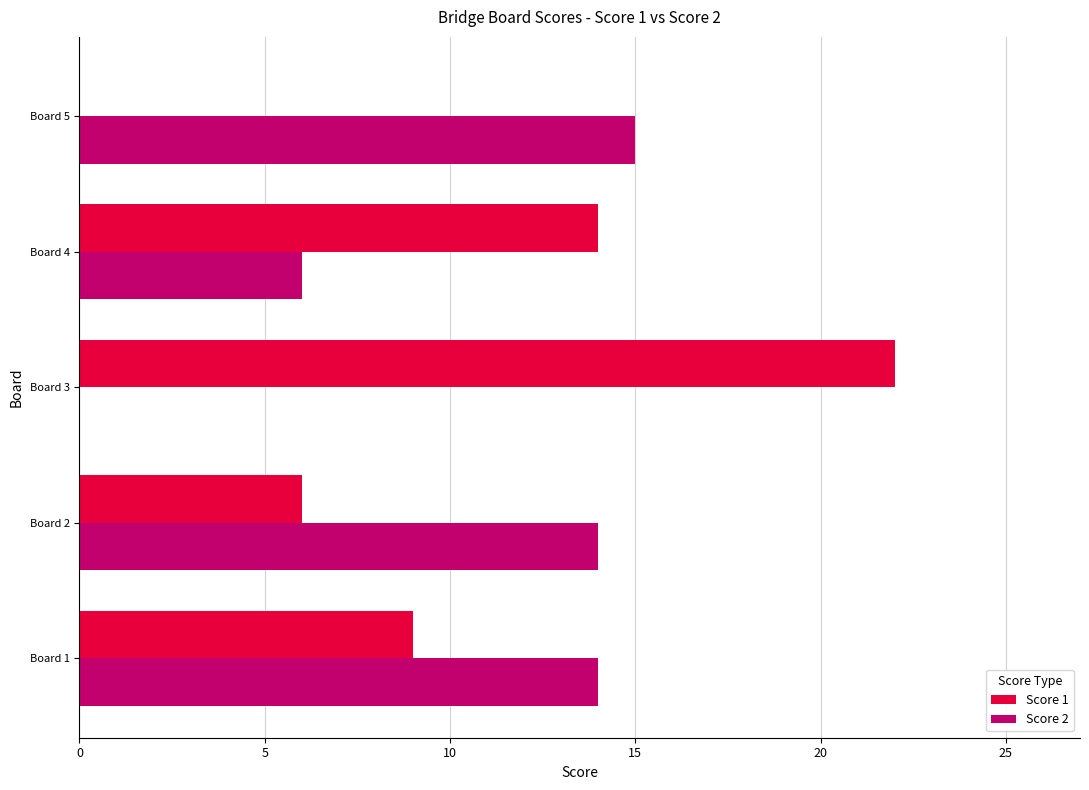

The value of Score 1 at Board 1 is 16. True or false?

False